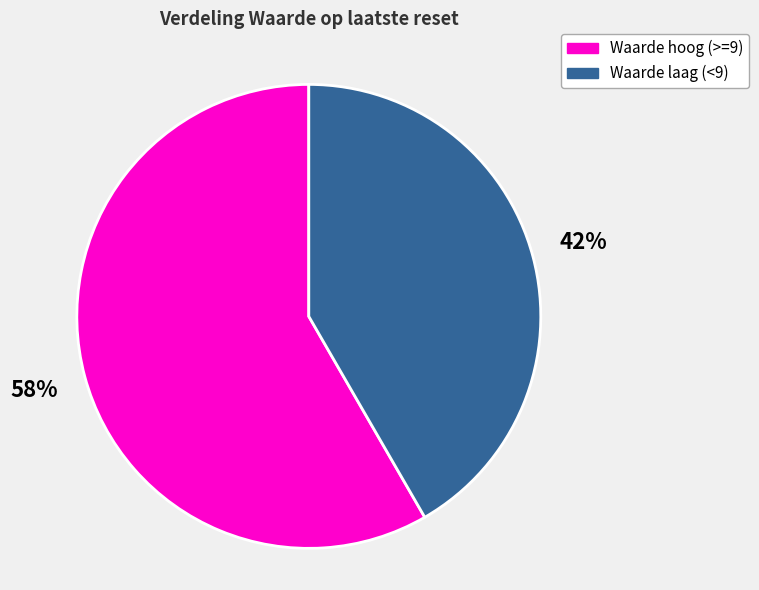

Do Waarde hoog (>=9) and Waarde laag (<9) together represent more than half of the pie?

Yes